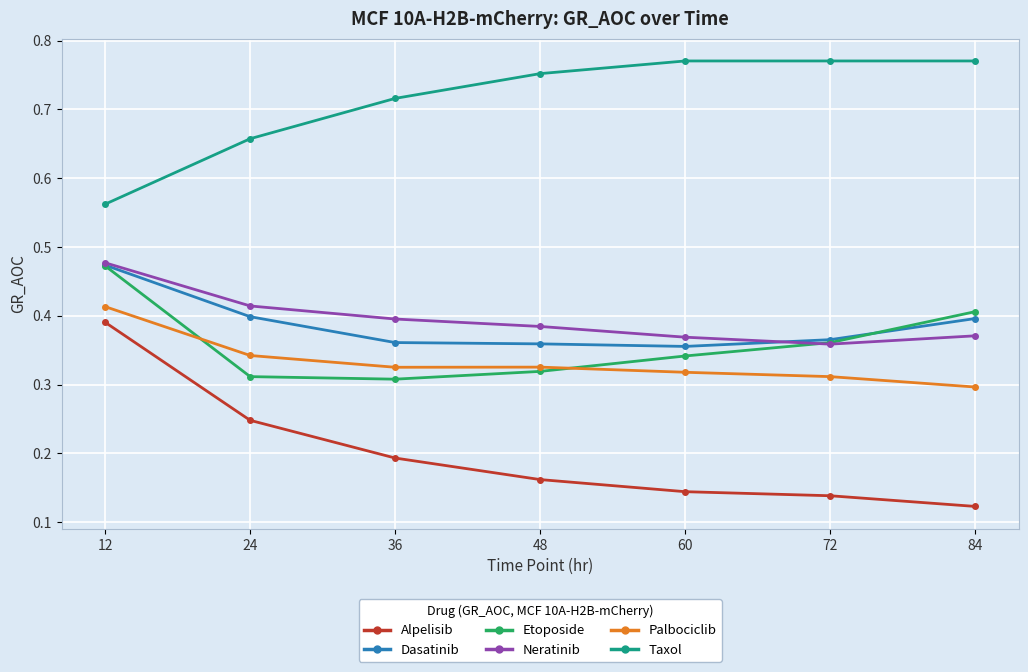

The value of Etoposide at 12 is 0.8. True or false?

False